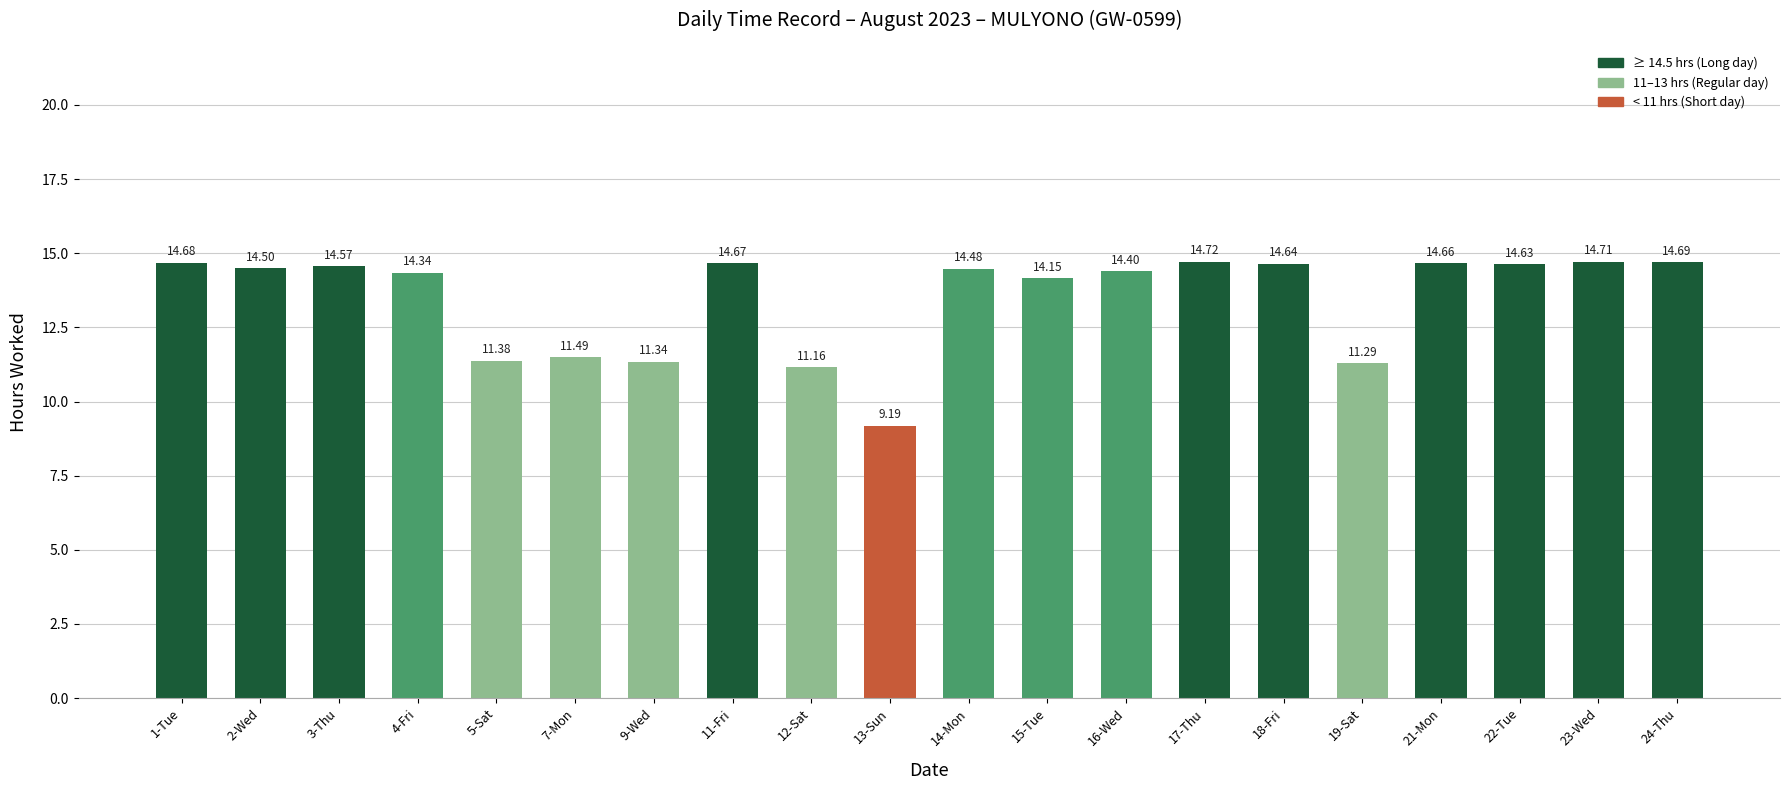

Where does the data first go above 14?

1-Tue